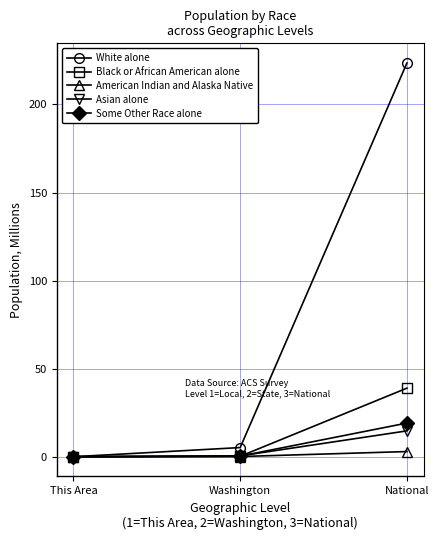

What is the spread (max minus min) of values at National?

220.6